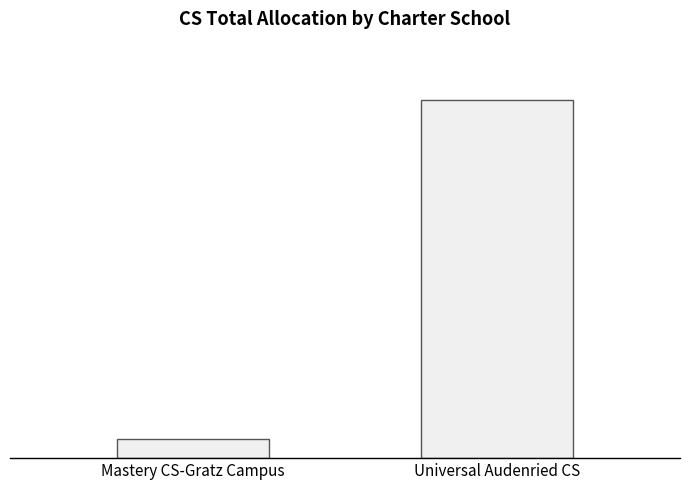

Which label corresponds to the smallest value in the chart?

Mastery CS-Gratz Campus